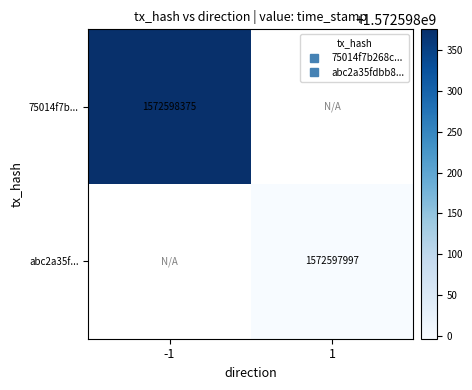

At how many categories does at least one series exceed 829423186?

2